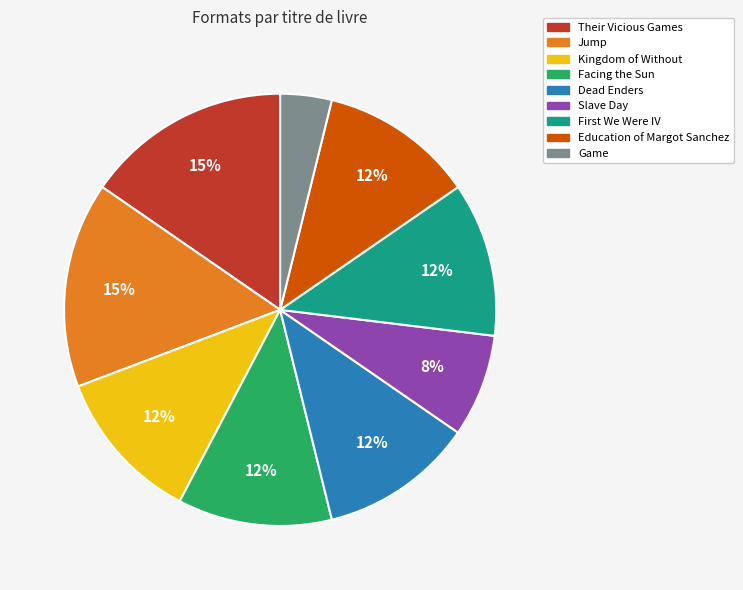

Is Their Vicious Games the majority of the pie?

No